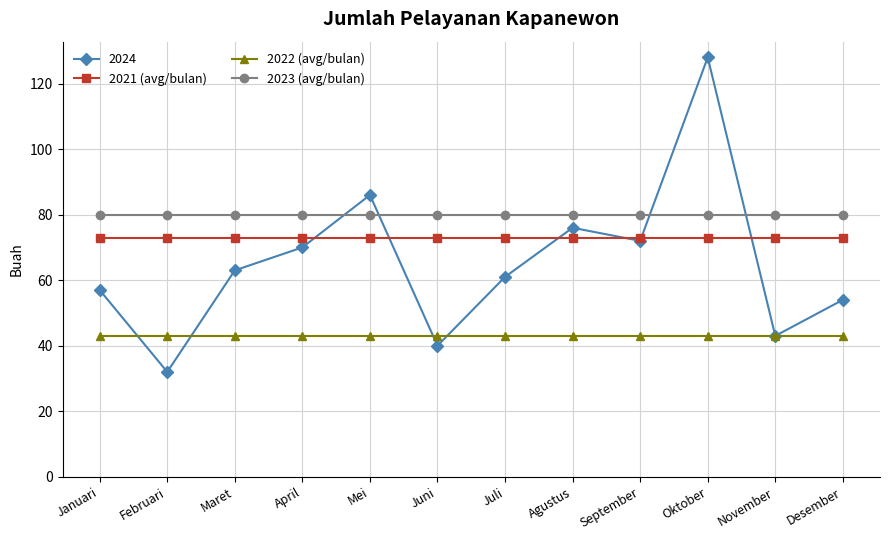

How many lines are shown in the chart?

4